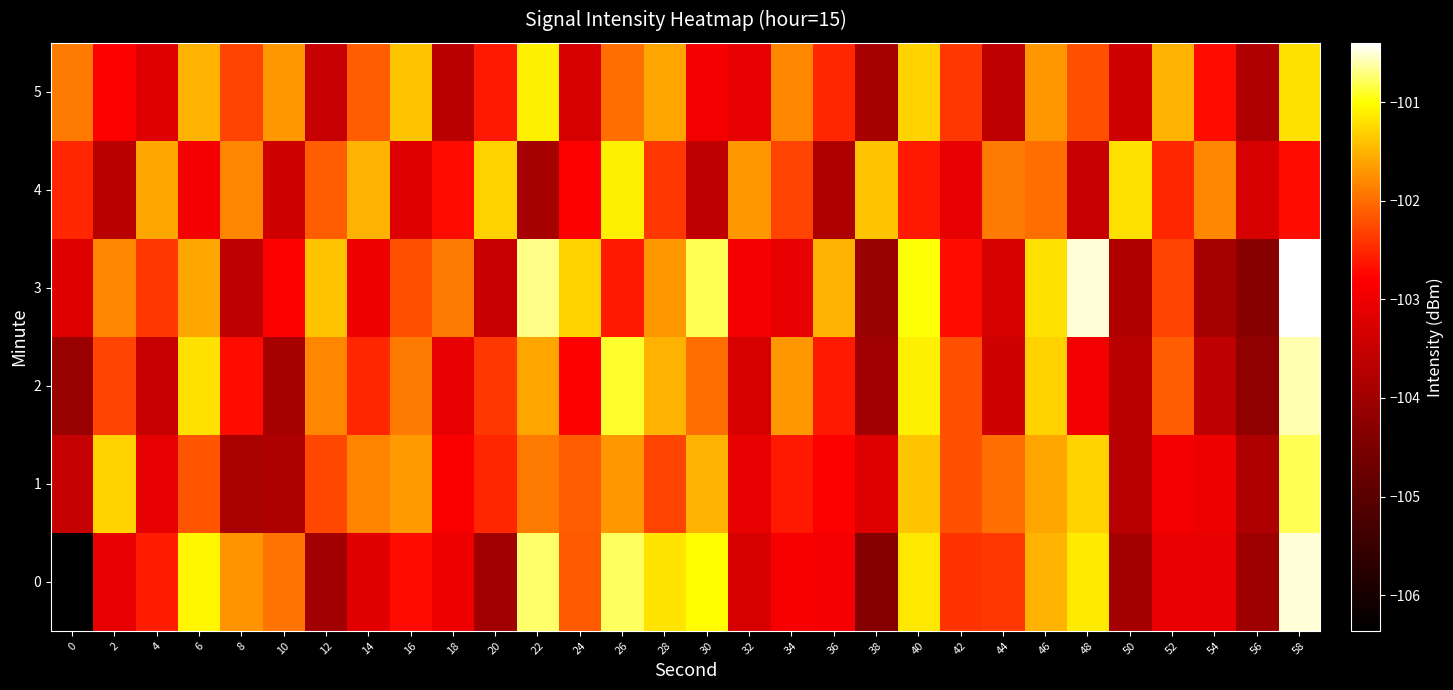

At which category is the sum across all series the highest?

58